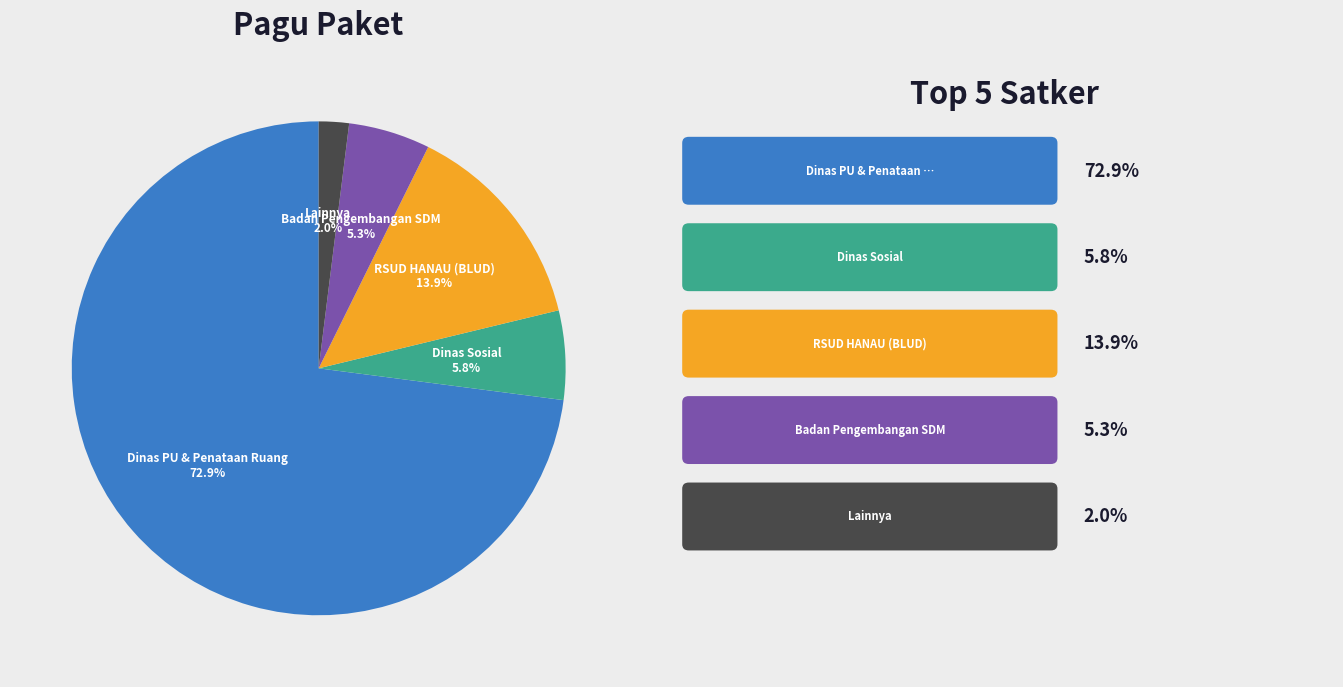

Which category has the biggest portion of the pie?

Dinas PU & Penataan Ruang